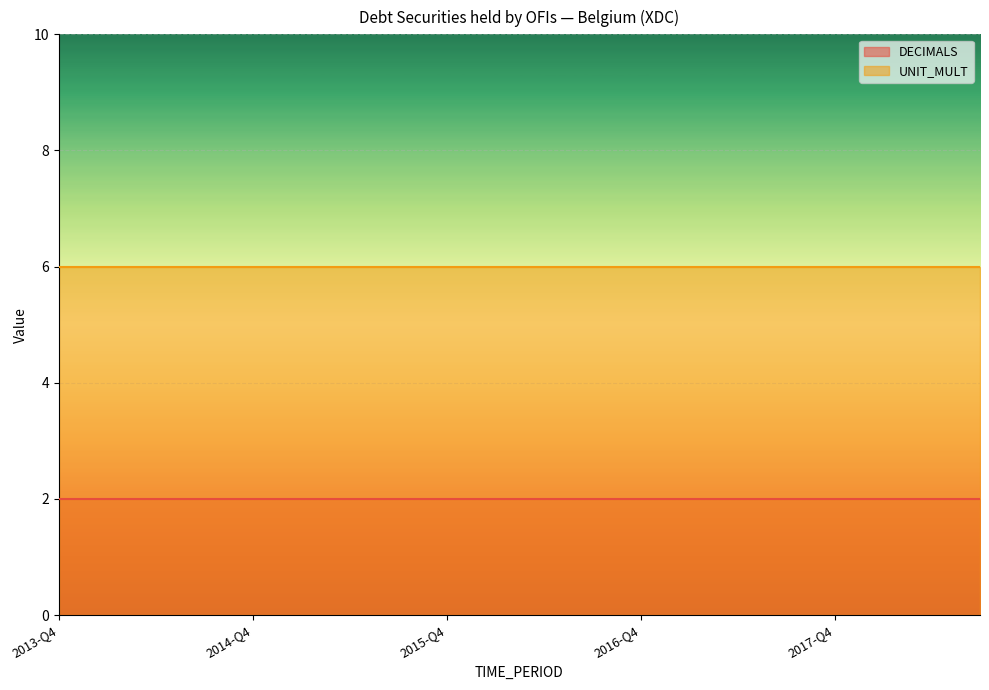

Is it true that DECIMALS equals 1 at 2016-Q4?

False